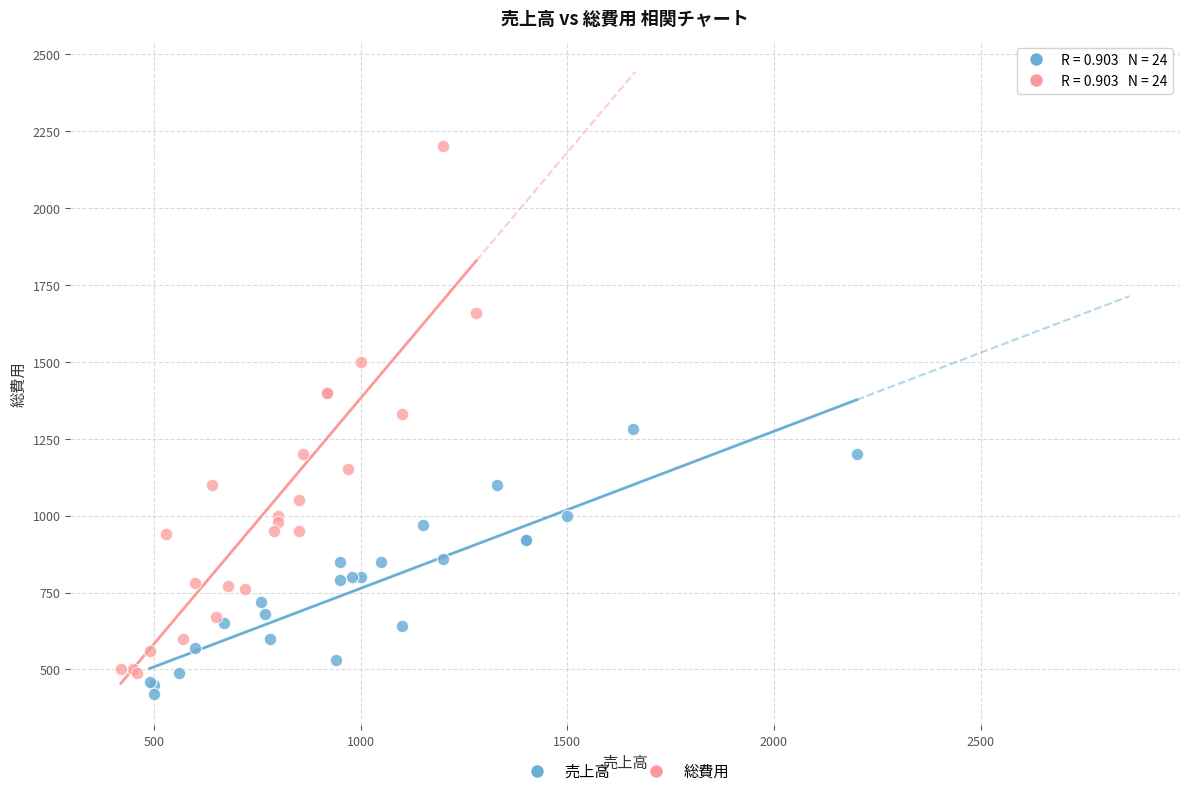

What are all the series names shown in the legend?

売上高, 総費用